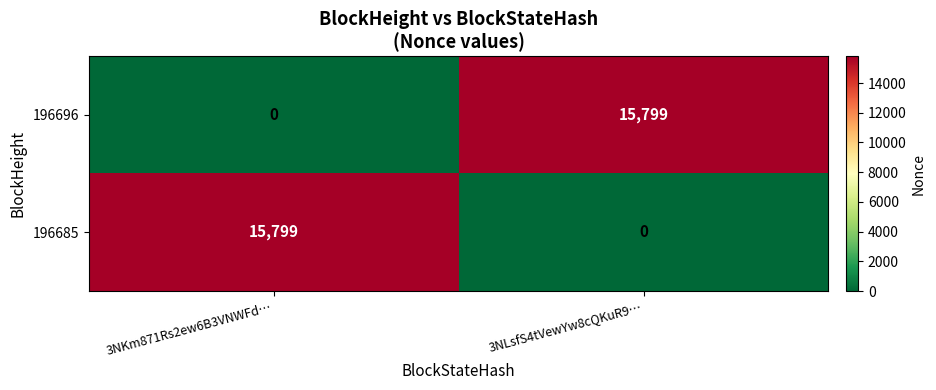

What is the highest value of the 196696 series?

15799